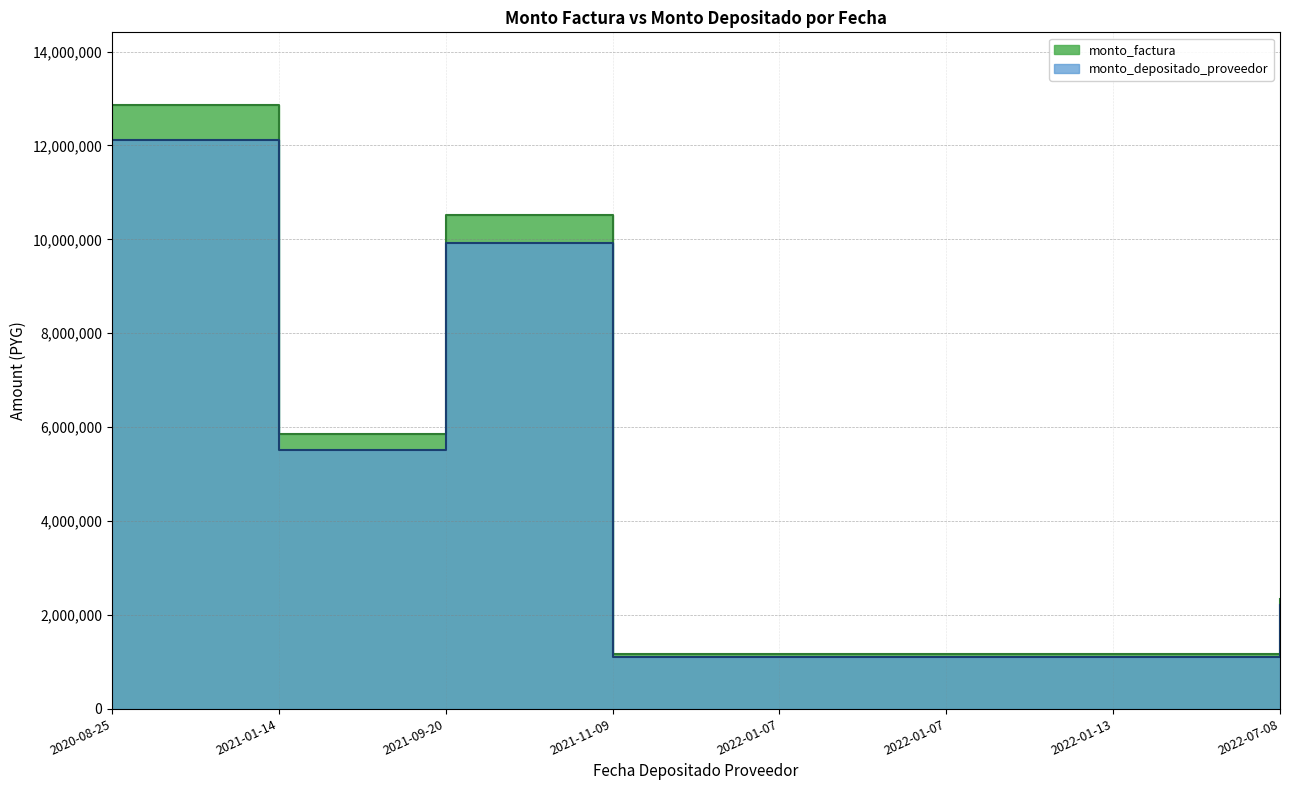

What is the average value of the monto_factura series?

4532549